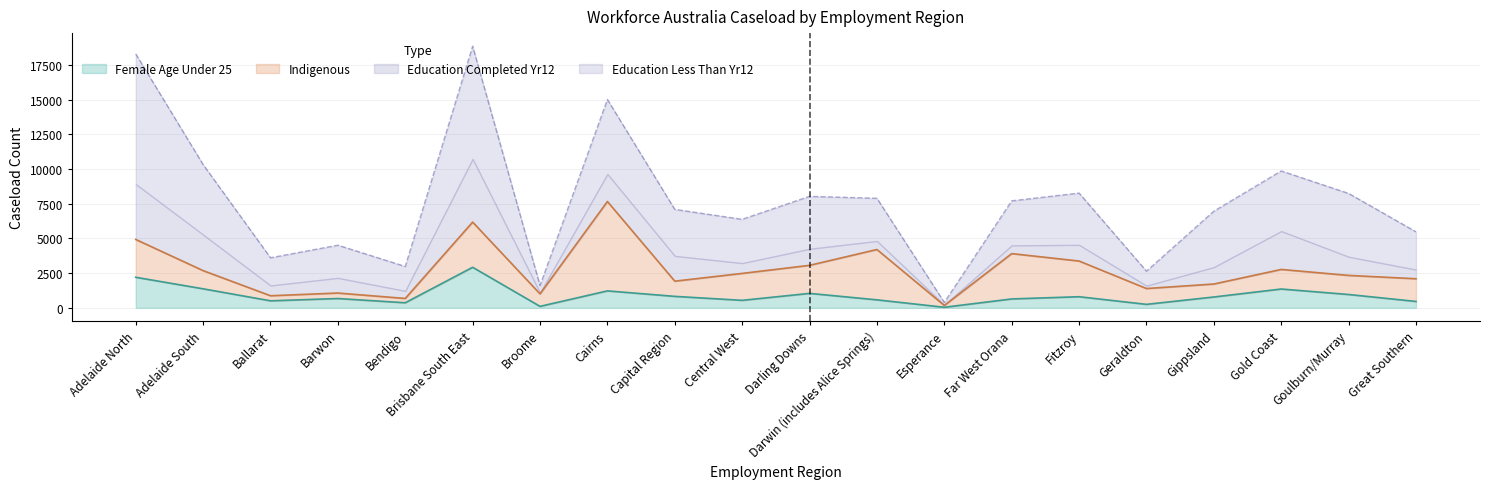

What is the total value across all series at Brisbane South East?

18845